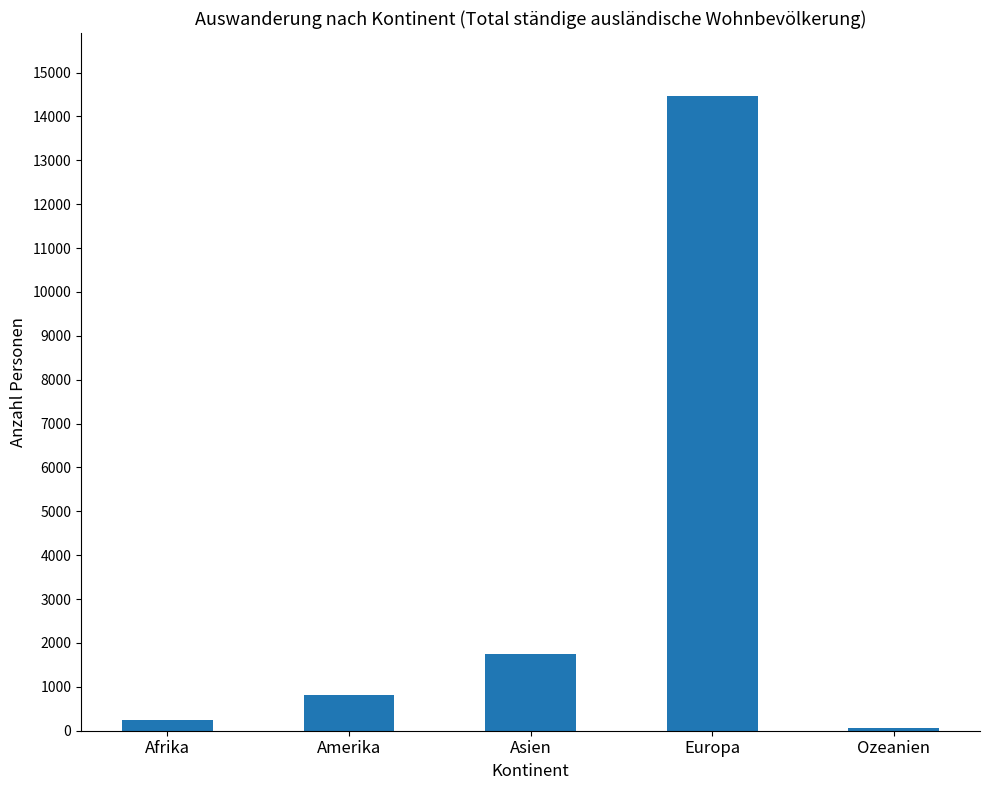

What is the change in value from Afrika to Europa?

+14210